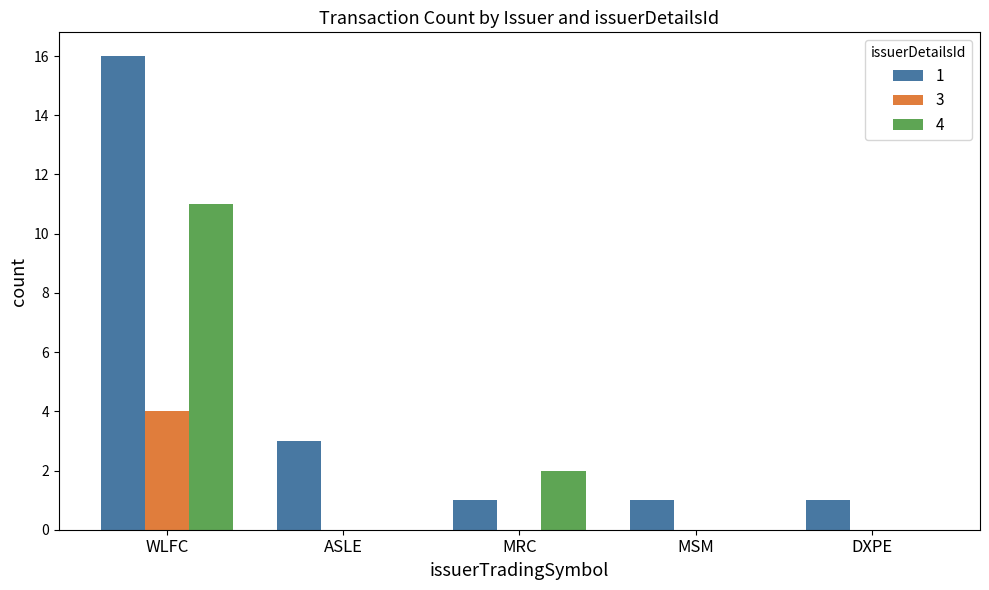

What is the maximum value shown in the chart?

16